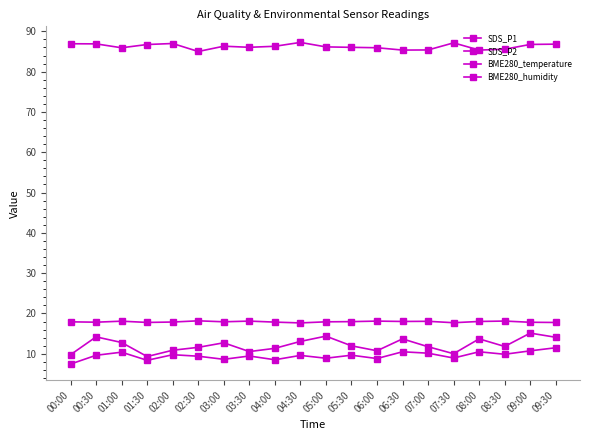

How many distinct data groups are displayed?

4